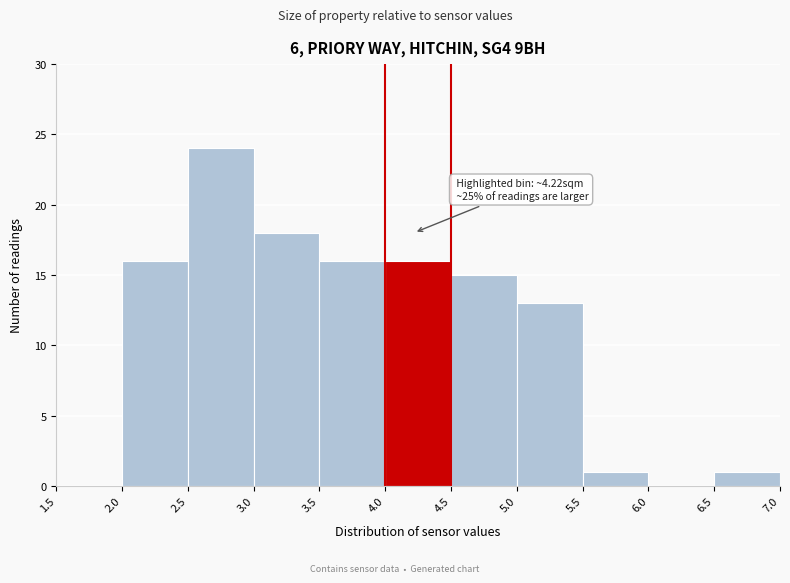

Over which range of the x-axis is the bar tallest?

2.5 to 3.0